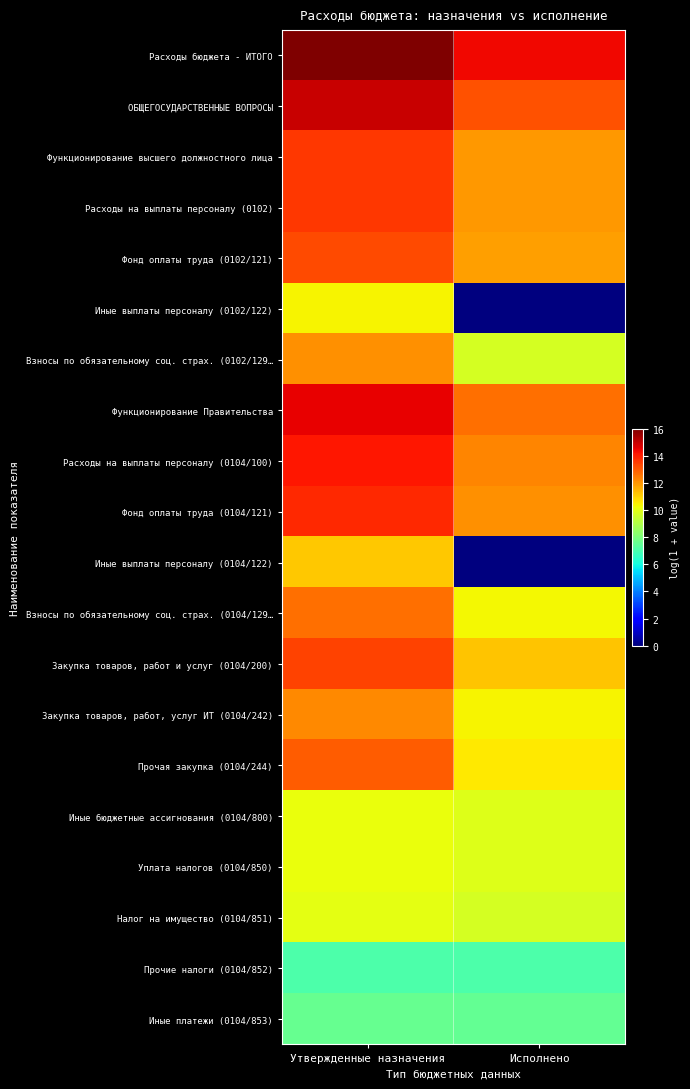

Reading left to right, what are all the values shown in this chart?

Расходы бюджета - ИТОГО: Утвержденные назначения=16.0	Исполнено=14.4
ОБЩЕГОСУДАРСТВЕННЫЕ ВОПРОСЫ: Утвержденные назначения=15.0	Исполнено=13.2
Функционирование высшего должностного лица: Утвержденные назначения=13.6	Исполнено=12.0
Расходы на выплаты персоналу (0102): Утвержденные назначения=13.6	Исполнено=12.0
Фонд оплаты труда (0102/121): Утвержденные назначения=13.3	Исполнено=11.9
Иные выплаты персоналу (0102/122): Утвержденные назначения=10.4	Исполнено=0.0
Взносы по обязательному соц. страх. (0102/129…: Утвержденные назначения=12.1	Исполнено=9.7
Функционирование Правительства: Утвержденные назначения=14.6	Исполнено=12.6
Расходы на выплаты персоналу (0104/100): Утвержденные назначения=14.2	Исполнено=12.3
Фонд оплаты труда (0104/121): Утвержденные назначения=13.9	Исполнено=12.1
Иные выплаты персоналу (0104/122): Утвержденные назначения=11.1	Исполнено=0.0
Взносы по обязательному соц. страх. (0104/129…: Утвержденные назначения=12.7	Исполнено=10.3
Закупка товаров, работ и услуг (0104/200): Утвержденные назначения=13.4	Исполнено=11.2
Закупка товаров, работ, услуг ИТ (0104/242): Утвержденные назначения=12.3	Исполнено=10.4
Прочая закупка (0104/244): Утвержденные назначения=13.0	Исполнено=10.6
Иные бюджетные ассигнования (0104/800): Утвержденные назначения=10.1	Исполнено=9.9
Уплата налогов (0104/850): Утвержденные назначения=10.1	Исполнено=9.9
Налог на имущество (0104/851): Утвержденные назначения=10.0	Исполнено=9.7
Прочие налоги (0104/852): Утвержденные назначения=7.1	Исполнено=7.1
Иные платежи (0104/853): Утвержденные назначения=7.6	Исполнено=7.5